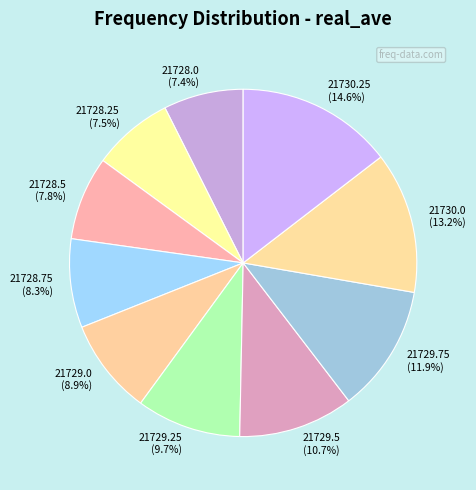

How many segments does this pie chart have?

10